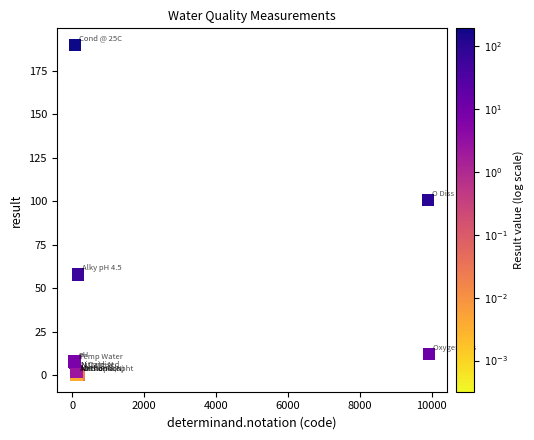

What Y value in the scatter plot is closest to 95?

100.8